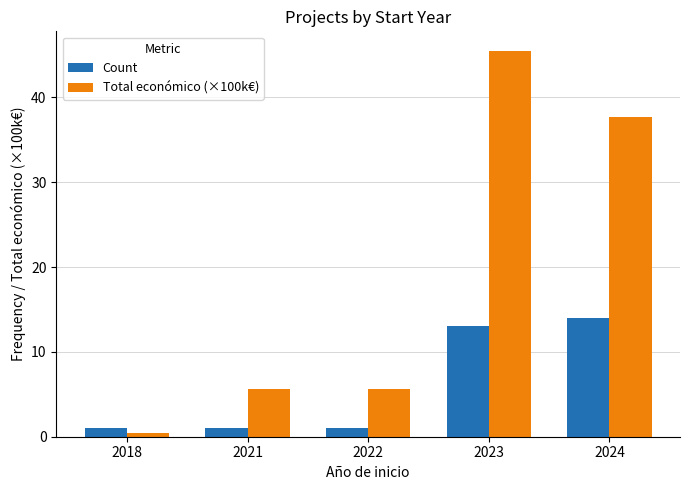

What is the value of the Count bar at the 4th from the left?

13.0